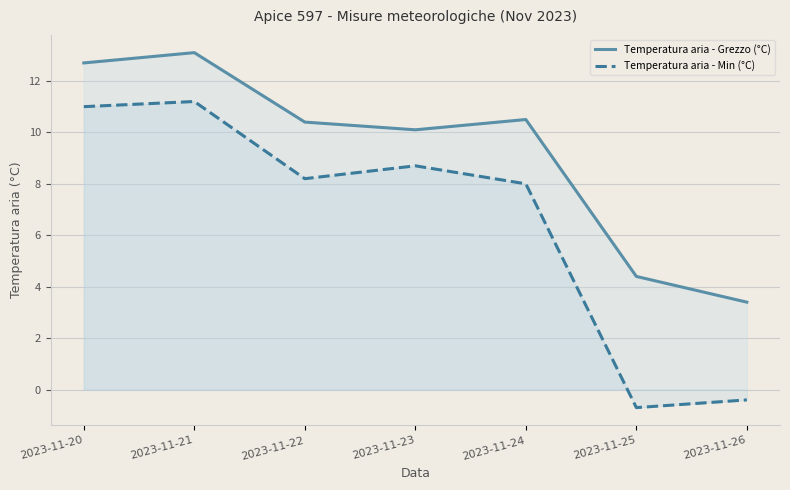

What is the difference between the maximum and minimum values in the Temperatura aria - Grezzo (°C) series?

9.7